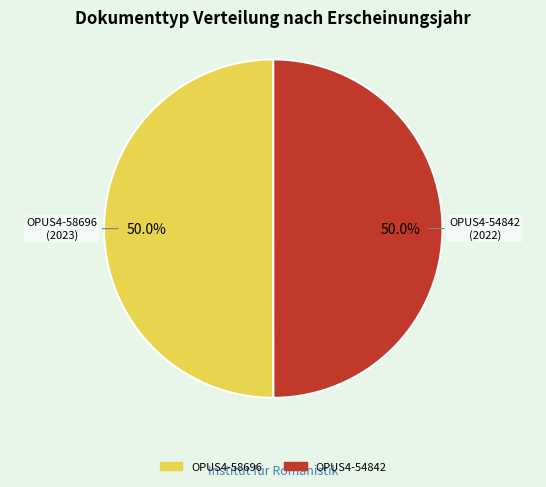

What portion of the pie excludes OPUS4-54842?

50.0%